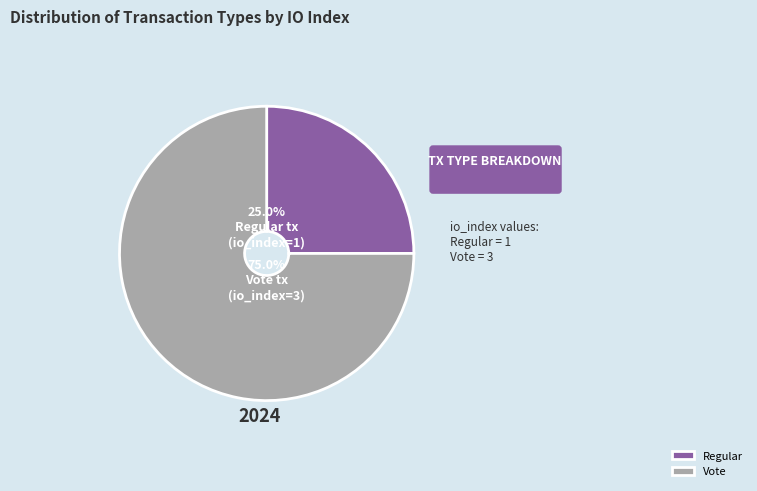

Which has a higher value, Regular or Vote?

Vote